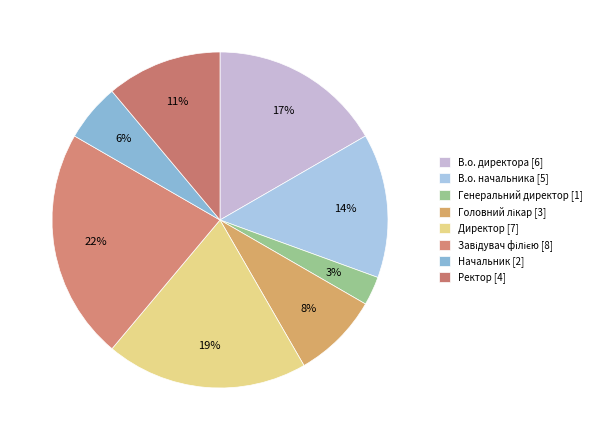

To the nearest percent, what is the difference between the В.о. директора and Начальник slice percentages?

11%